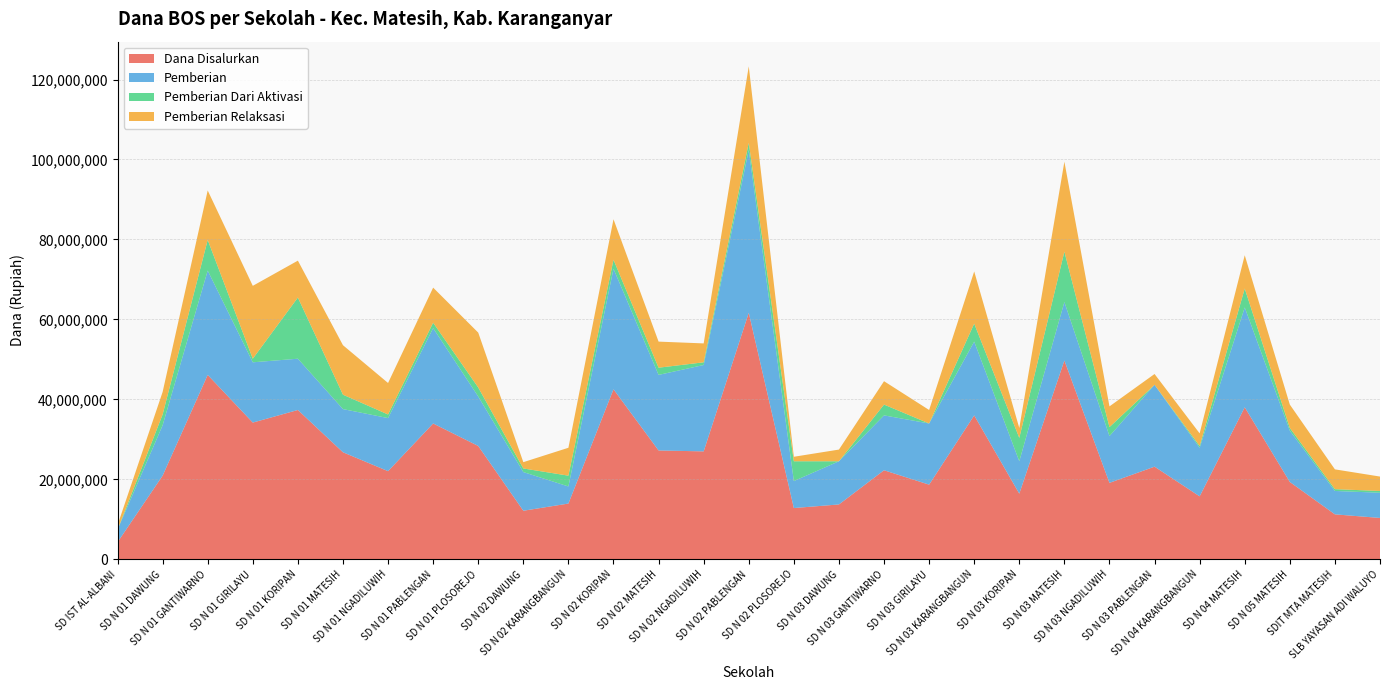

Reading right to left, extract all data points from this chart.

Dana Disalurkan: SLB YAYASAN ADI WALUYO=10350000	SDIT MTA MATESIH=11250000	SD N 05 MATESIH=19350000	SD N 04 MATESIH=38025000	SD N 04 KARANGBANGUN=15750000	SD N 03 PABLENGAN=23175000	SD N 03 NGADILUWIH=19125000	SD N 03 MATESIH=49725000	SD N 03 KORIPAN=16425000	SD N 03 KARANGBANGUN=36000000	SD N 03 GIRILAYU=18675000	SD N 03 GANTIWARNO=22275000	SD N 03 DAWUNG=13725000	SD N 02 PLOSOREJO=12825000	SD N 02 PABLENGAN=61650000	SD N 02 NGADILUWIH=27000000	SD N 02 MATESIH=27225000	SD N 02 KORIPAN=42525000	SD N 02 KARANGBANGUN=13950000	SD N 02 DAWUNG=12150000	SD N 01 PLOSOREJO=28350000	SD N 01 PABLENGAN=33975000	SD N 01 NGADILUWIH=22050000	SD N 01 MATESIH=26775000	SD N 01 KORIPAN=37350000	SD N 01 GIRILAYU=34200000	SD N 01 GANTIWARNO=46125000	SD N 01 DAWUNG=20925000	SD IST AL-ALBANI=4275000
Pemberian: SLB YAYASAN ADI WALUYO=6300000	SDIT MTA MATESIH=5850000	SD N 05 MATESIH=12825000	SD N 04 MATESIH=24975000	SD N 04 KARANGBANGUN=12150000	SD N 03 PABLENGAN=20475000	SD N 03 NGADILUWIH=11700000	SD N 03 MATESIH=14625000	SD N 03 KORIPAN=8100000	SD N 03 KARANGBANGUN=18450000	SD N 03 GIRILAYU=15300000	SD N 03 GANTIWARNO=13725000	SD N 03 DAWUNG=10800000	SD N 02 PLOSOREJO=6750000	SD N 02 PABLENGAN=40725000	SD N 02 NGADILUWIH=21600000	SD N 02 MATESIH=18900000	SD N 02 KORIPAN=30150000	SD N 02 KARANGBANGUN=4275000	SD N 02 DAWUNG=9675000	SD N 01 PLOSOREJO=12375000	SD N 01 PABLENGAN=23850000	SD N 01 NGADILUWIH=13275000	SD N 01 MATESIH=10800000	SD N 01 KORIPAN=12825000	SD N 01 GIRILAYU=15075000	SD N 01 GANTIWARNO=26100000	SD N 01 DAWUNG=12600000	SD IST AL-ALBANI=3150000
Pemberian Dari Aktivasi: SLB YAYASAN ADI WALUYO=450000	SDIT MTA MATESIH=450000	SD N 05 MATESIH=675000	SD N 04 MATESIH=4725000	SD N 04 KARANGBANGUN=450000	SD N 03 PABLENGAN=0	SD N 03 NGADILUWIH=2250000	SD N 03 MATESIH=12600000	SD N 03 KORIPAN=5850000	SD N 03 KARANGBANGUN=4500000	SD N 03 GIRILAYU=0	SD N 03 GANTIWARNO=2700000	SD N 03 DAWUNG=0	SD N 02 PLOSOREJO=4950000	SD N 02 PABLENGAN=1800000	SD N 02 NGADILUWIH=675000	SD N 02 MATESIH=1800000	SD N 02 KORIPAN=2250000	SD N 02 KARANGBANGUN=2700000	SD N 02 DAWUNG=900000	SD N 01 PLOSOREJO=2250000	SD N 01 PABLENGAN=1350000	SD N 01 NGADILUWIH=900000	SD N 01 MATESIH=3600000	SD N 01 KORIPAN=15300000	SD N 01 GIRILAYU=900000	SD N 01 GANTIWARNO=7650000	SD N 01 DAWUNG=2700000	SD IST AL-ALBANI=0
Pemberian Relaksasi: SLB YAYASAN ADI WALUYO=3600000	SDIT MTA MATESIH=4950000	SD N 05 MATESIH=5850000	SD N 04 MATESIH=8325000	SD N 04 KARANGBANGUN=3150000	SD N 03 PABLENGAN=2700000	SD N 03 NGADILUWIH=5175000	SD N 03 MATESIH=22500000	SD N 03 KORIPAN=2475000	SD N 03 KARANGBANGUN=13050000	SD N 03 GIRILAYU=3375000	SD N 03 GANTIWARNO=5850000	SD N 03 DAWUNG=2925000	SD N 02 PLOSOREJO=1125000	SD N 02 PABLENGAN=19125000	SD N 02 NGADILUWIH=4725000	SD N 02 MATESIH=6525000	SD N 02 KORIPAN=10125000	SD N 02 KARANGBANGUN=6975000	SD N 02 DAWUNG=1575000	SD N 01 PLOSOREJO=13725000	SD N 01 PABLENGAN=8775000	SD N 01 NGADILUWIH=7875000	SD N 01 MATESIH=12375000	SD N 01 KORIPAN=9225000	SD N 01 GIRILAYU=18225000	SD N 01 GANTIWARNO=12375000	SD N 01 DAWUNG=5625000	SD IST AL-ALBANI=1125000